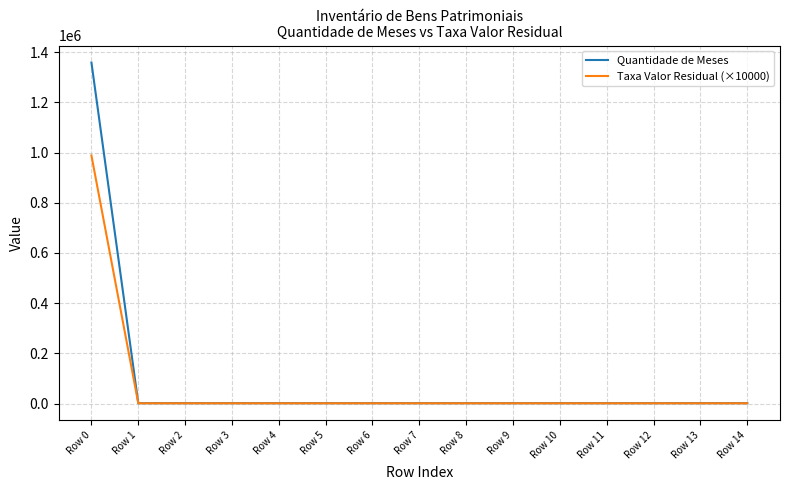

Rank the series by their maximum value, from highest to lowest.

Quantidade de Meses, Taxa Valor Residual (×10000)